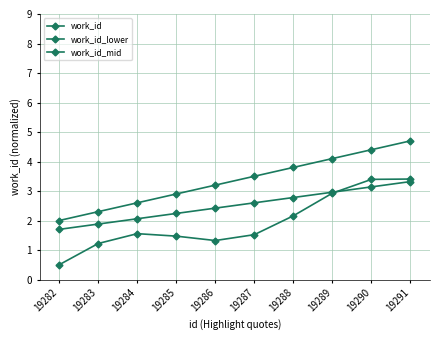

What is the sum of the work_id_lower values at 19290 and 19282?

3.9